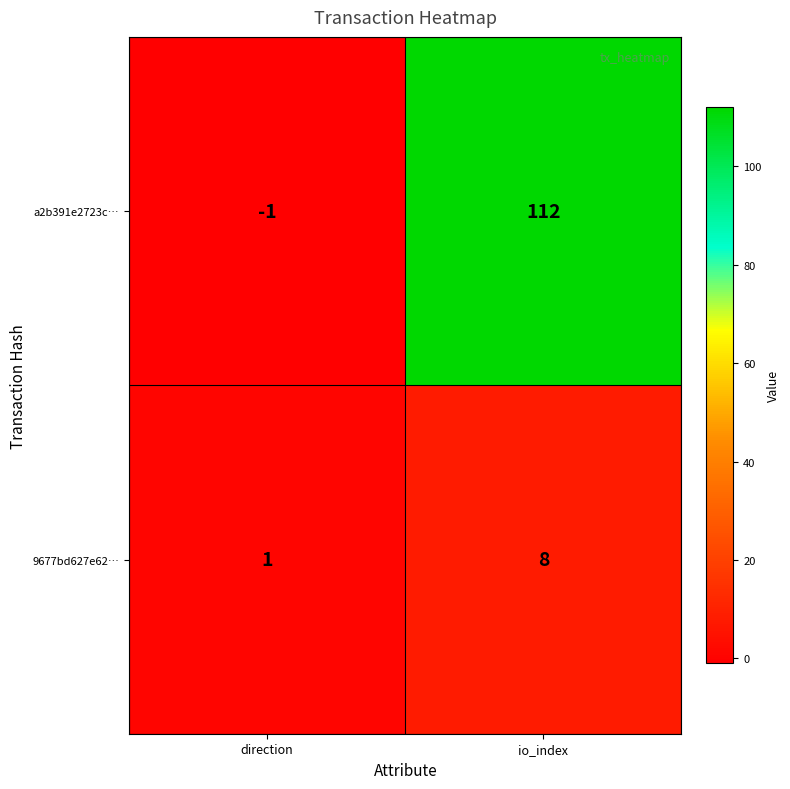

What is the difference between the maximum and minimum values in the a2b391e2723c… series?

113